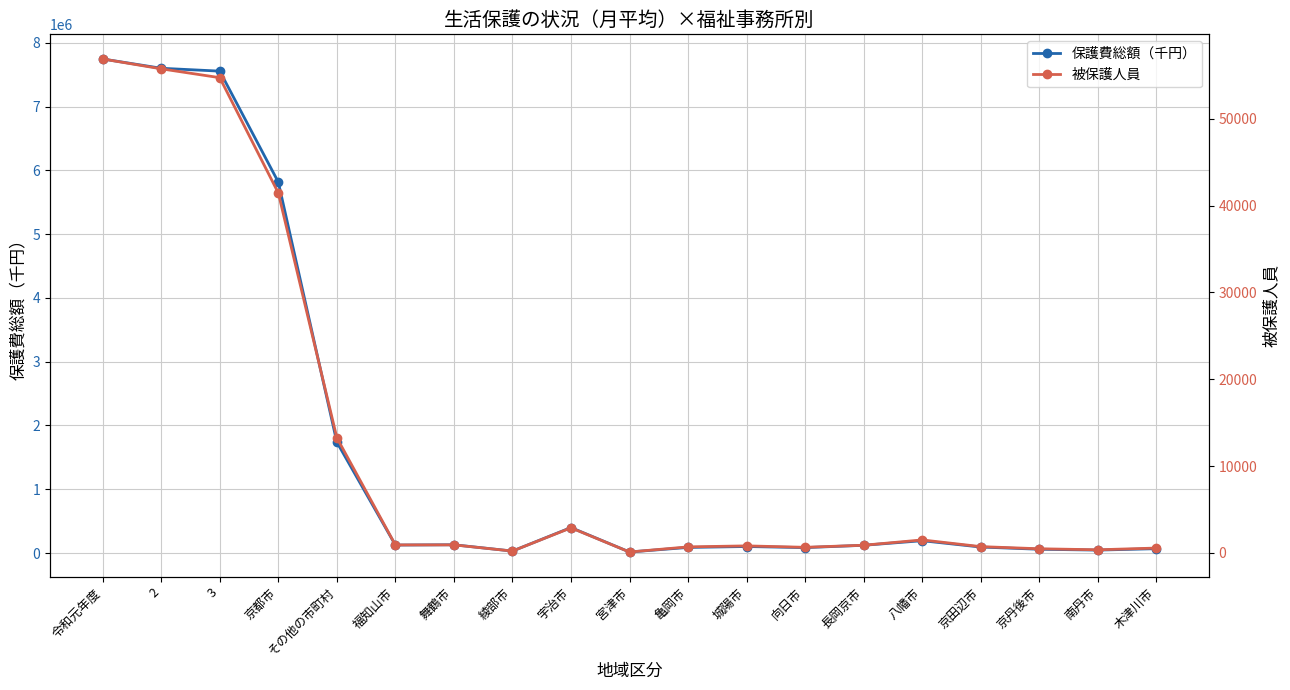

In 被保護人員, how many points are lower than both neighbors (excluding endpoints)?

5